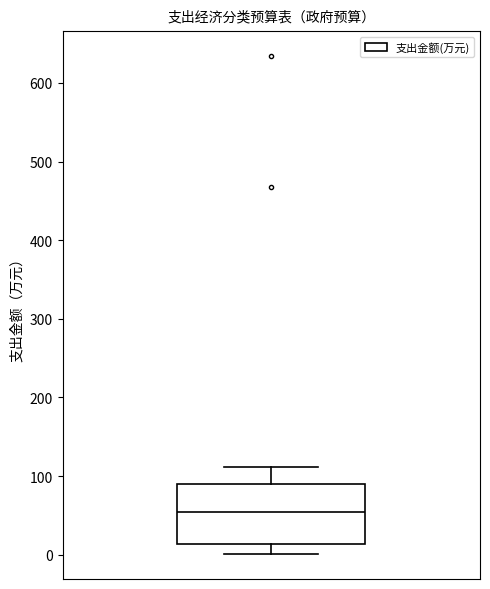

Transcribe this box plot: give where the median line is, the range the box spans, and where the two whiskers end, as read against the y-axis. The values are not printed on the chart, so give them approximately, as read against the axis.

median 50, box 10 to 90, whiskers 0 to 110